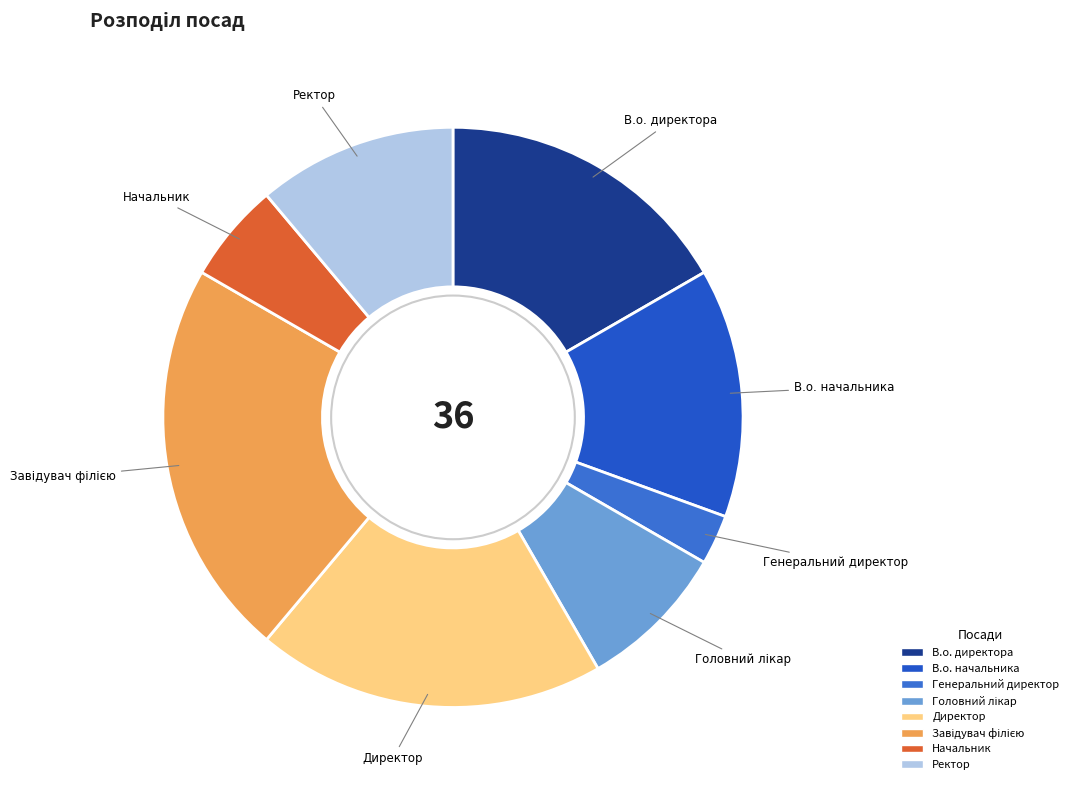

Does Генеральний директор represent more than half of the total?

No